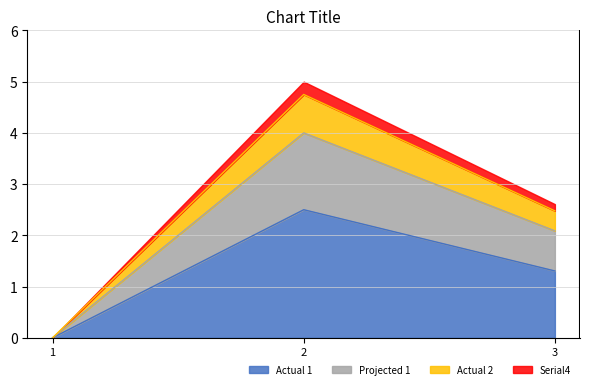

Rank the categories by value from lowest to highest.

1, 3, 2